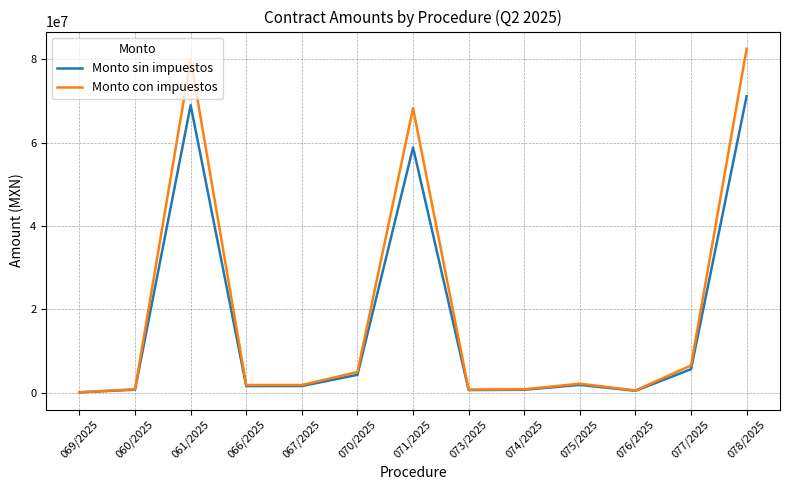

Which series has the widest spread of values?

Monto con impuestos